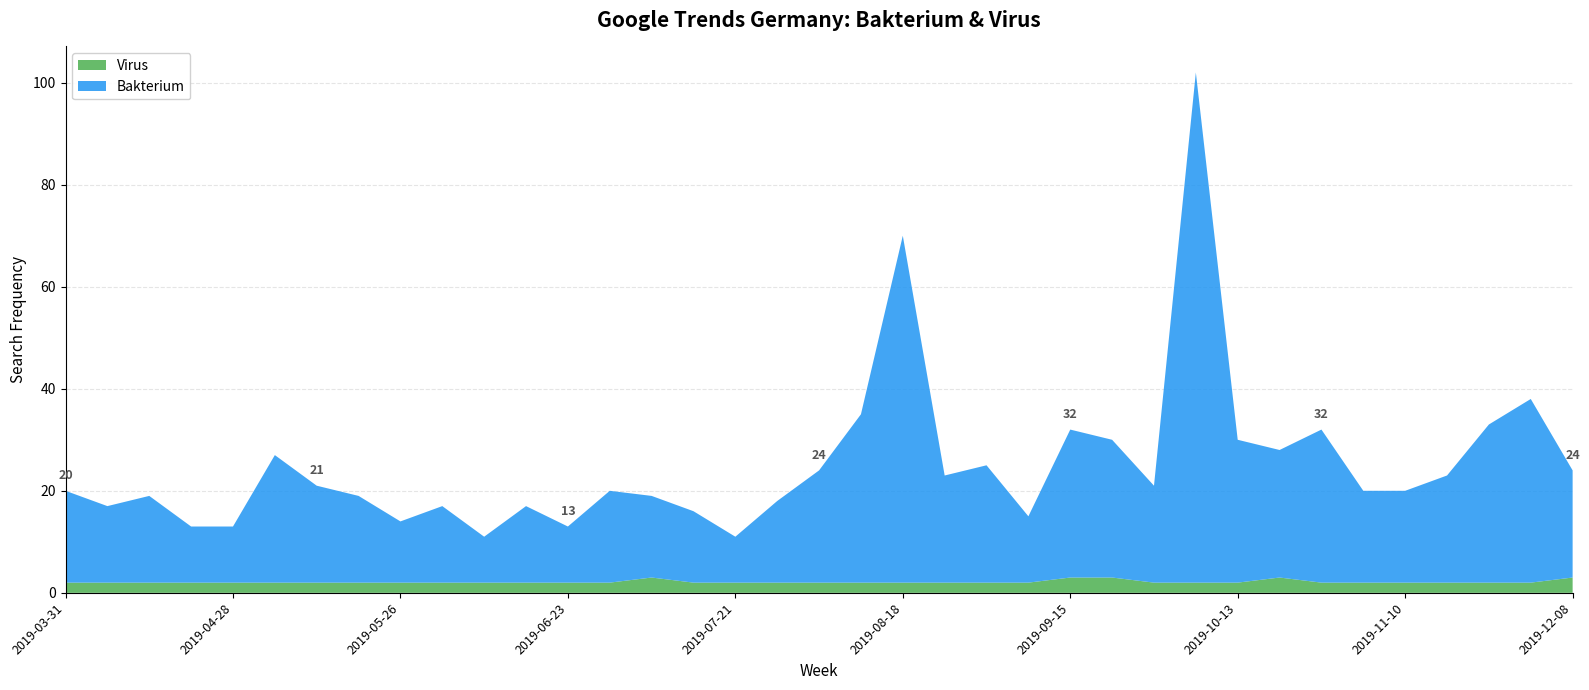

Reading left to right, list all the values displayed in this chart.

Bakterium: 18	15	17	11	11	25	19	17	12	15	9	15	11	18	16	14	9	16	22	33	68	21	23	13	29	27	19	100	28	25	30	18	18	21	31	36	21
Virus: 2	2	2	2	2	2	2	2	2	2	2	2	2	2	3	2	2	2	2	2	2	2	2	2	3	3	2	2	2	3	2	2	2	2	2	2	3